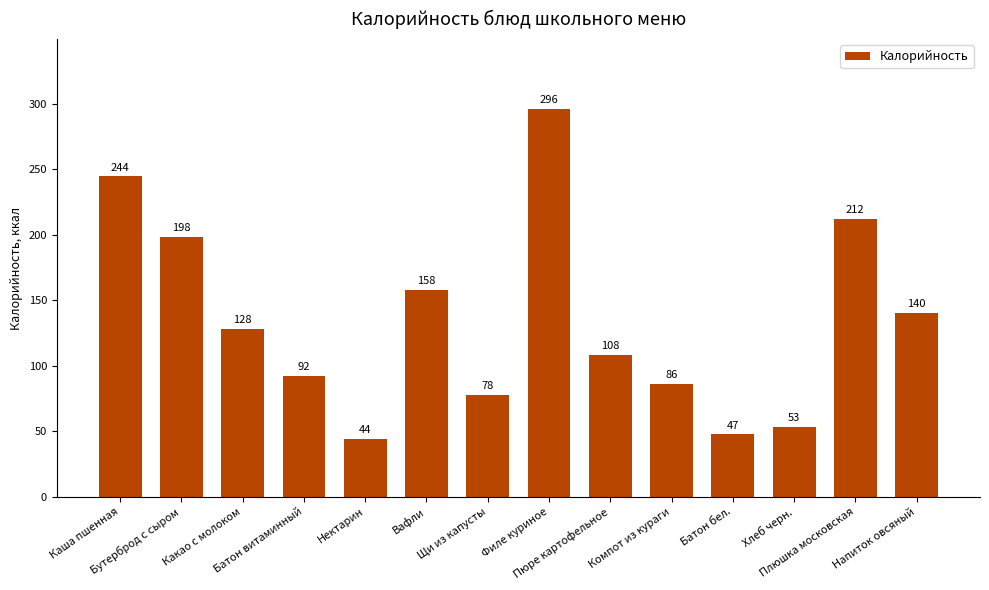

Rank the categories by value from highest to lowest.

Филе куриное, Каша пшенная, Плюшка московская, Бутерброд с сыром, Вафли, Напиток овсяный, Какао с молоком, Пюре картофельное, Батон витаминный, Компот из кураги, Щи из капусты, Хлеб черн., Батон бел., Нектарин